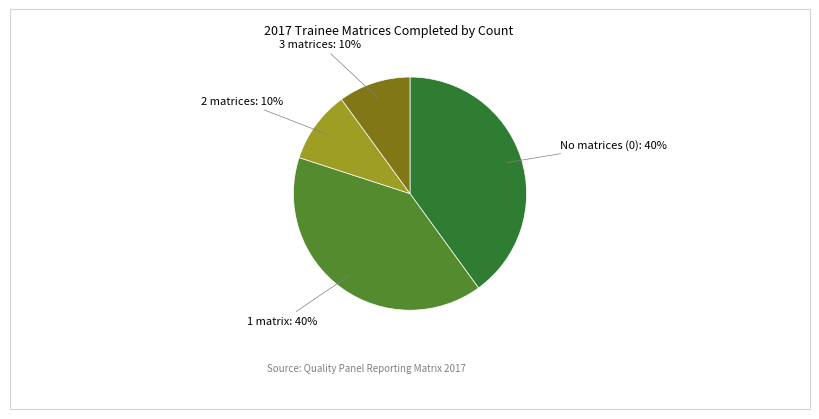

To the nearest percent, what is the difference between the largest and smallest slice percentages?

30%